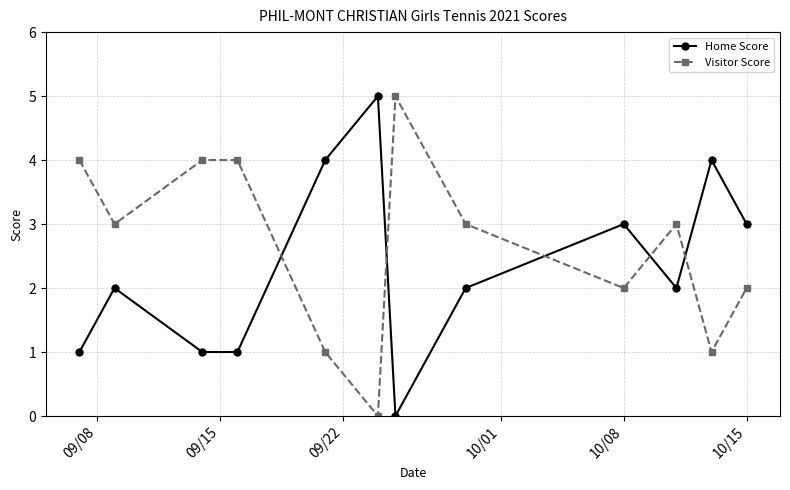

Reading left to right, list all the values displayed in this chart.

Home Score: 1	2	1	1	4	5	0	2	3	2	4	3
Visitor Score: 4	3	4	4	1	0	5	3	2	3	1	2